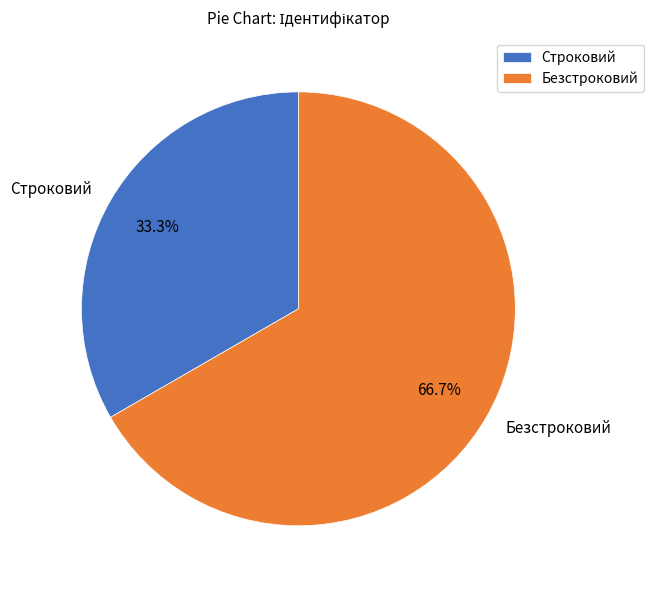

To the nearest percent, what percentage of the pie is Безстроковий?

67%